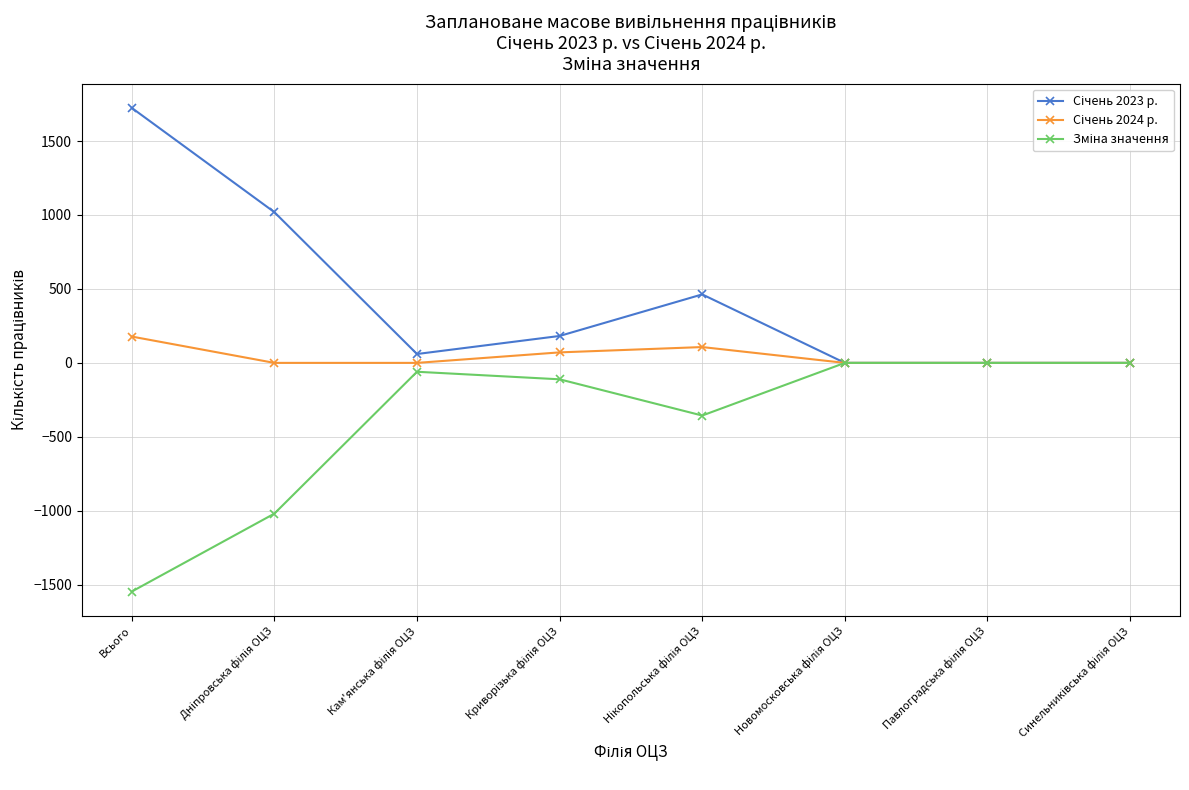

What is the minimum value shown in the chart?

-1546